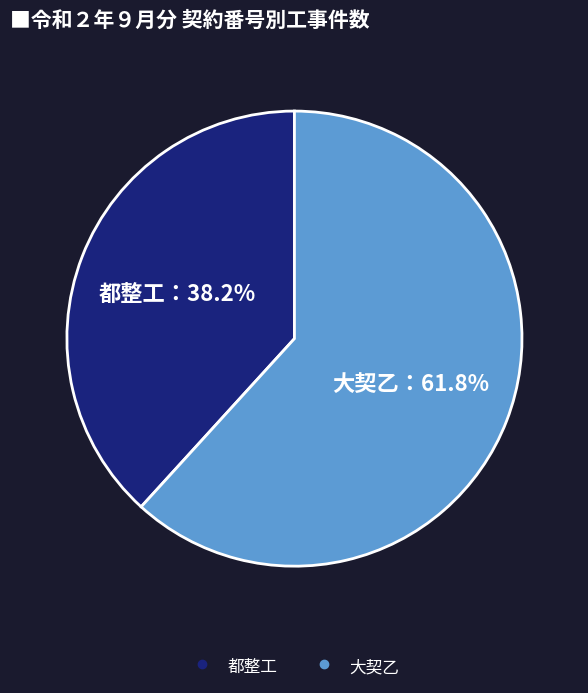

What percentage is NOT represented by 都整工?

61.8%